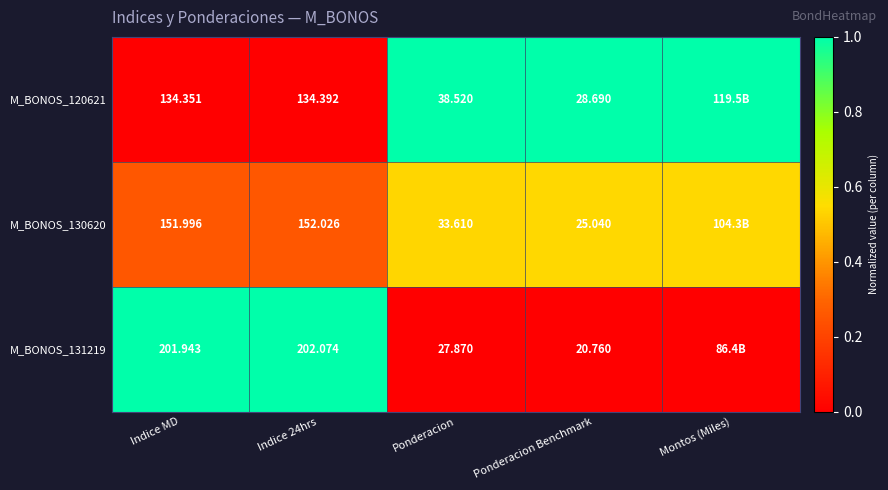

Is the value of M_BONOS_131219 at Ponderacion Benchmark greater than the value of M_BONOS_130620 at Indice MD?

No